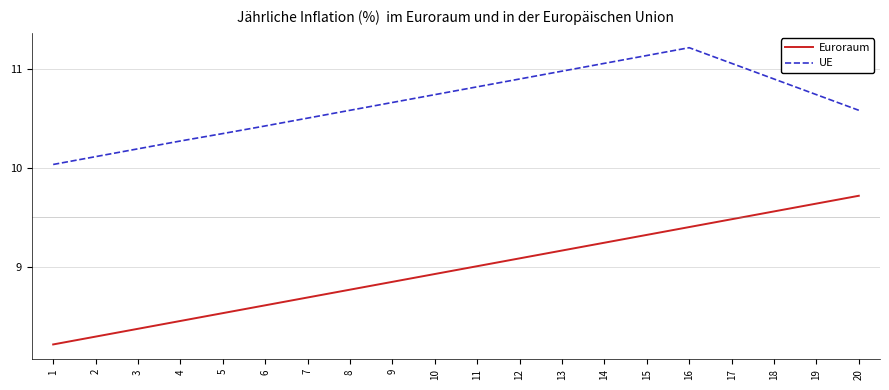

Which series changed the most between 15 and 20?

UE